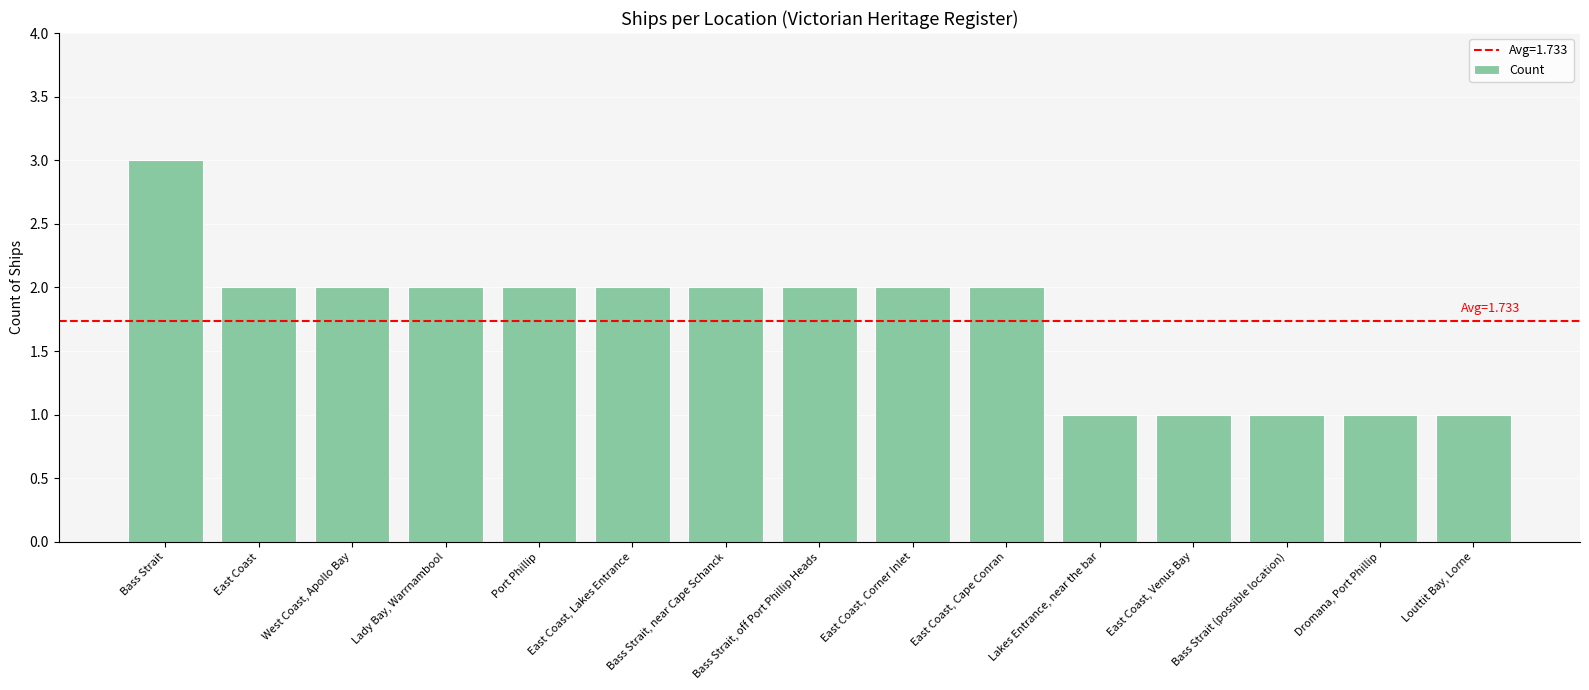

What is the label of the 12th bar from the right?

Lady Bay, Warrnambool